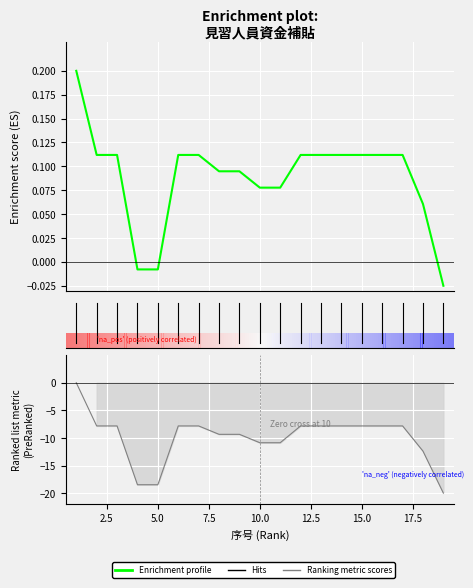

True or false: Ranking metric scores and Enrichment profile cross at least once.

False